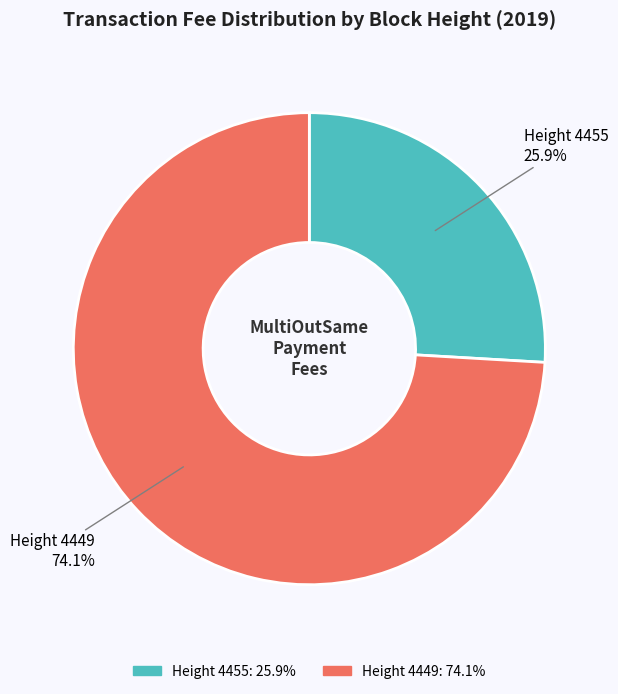

How much of the chart is everything except Height 4449 74.1%?

25.9%